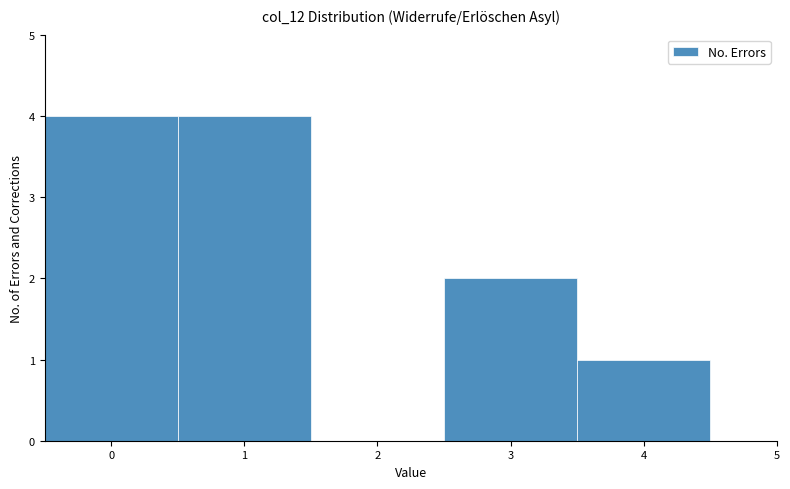

What is the height of the bar covering 2.5 to 3.5 on the x-axis? The values are not printed on the chart, so give them approximately, as read against the axis.

2